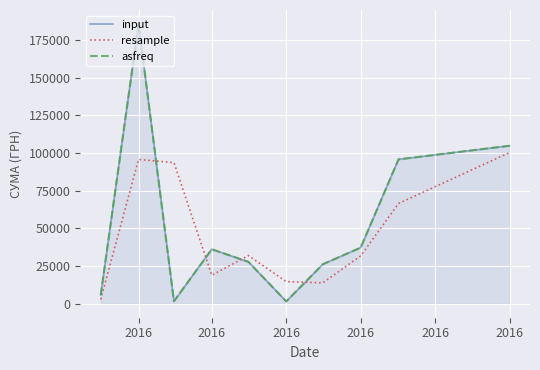

Count the number of categories in the chart.

10